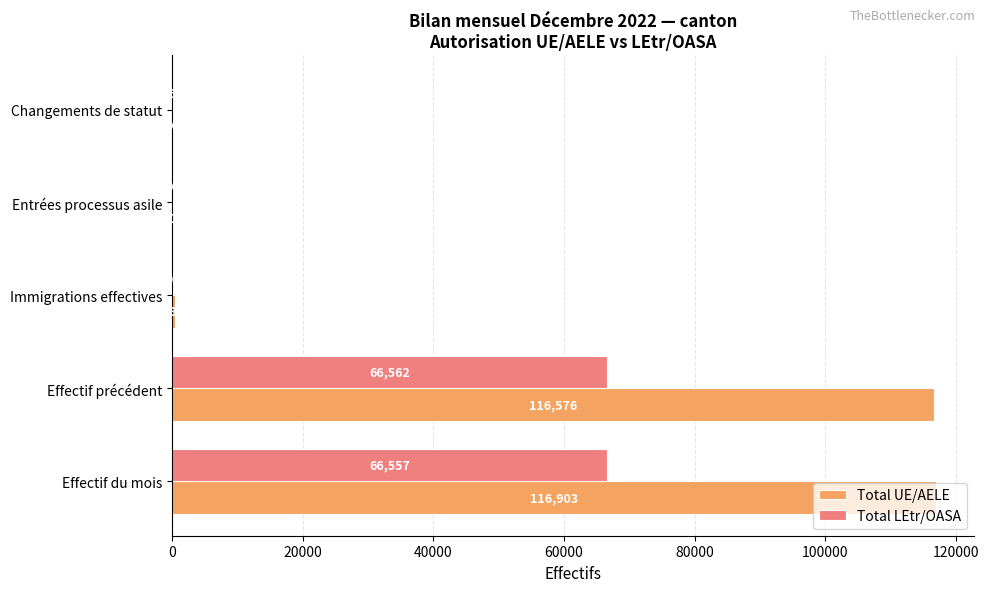

Is it true that Total LEtr/OASA equals 66562 at Effectif précédent?

True